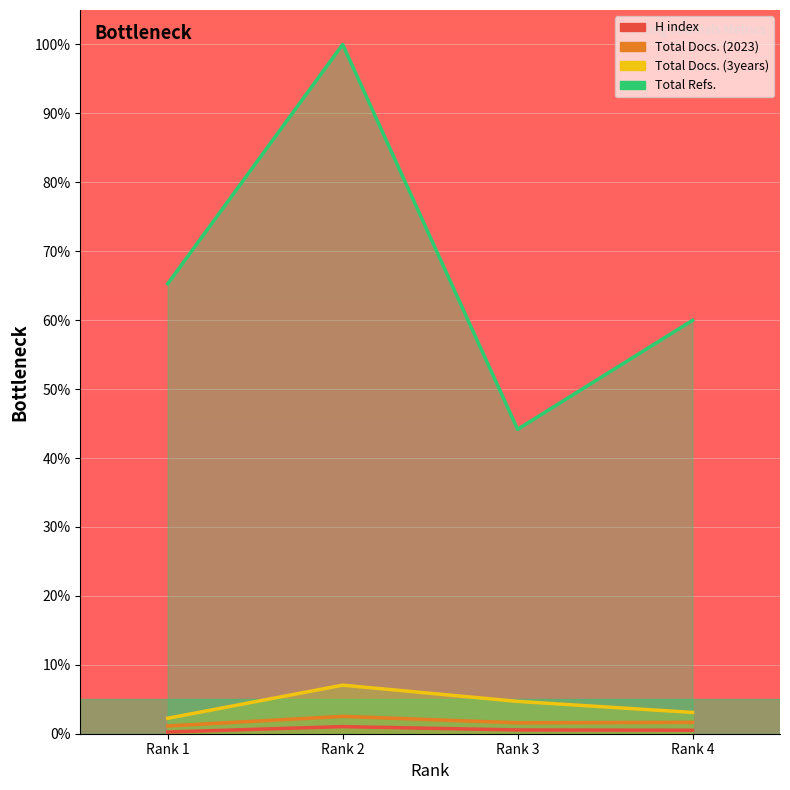

Which series has the largest total across all categories?

Total Refs.